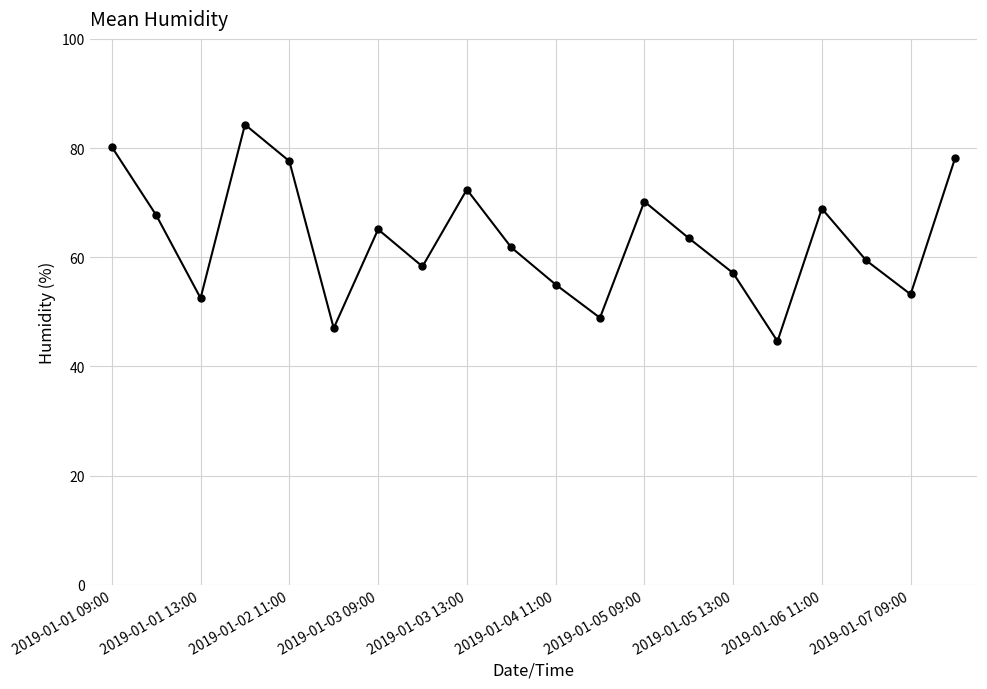

How many points are higher than both their immediate neighbors (excluding endpoints)?

5